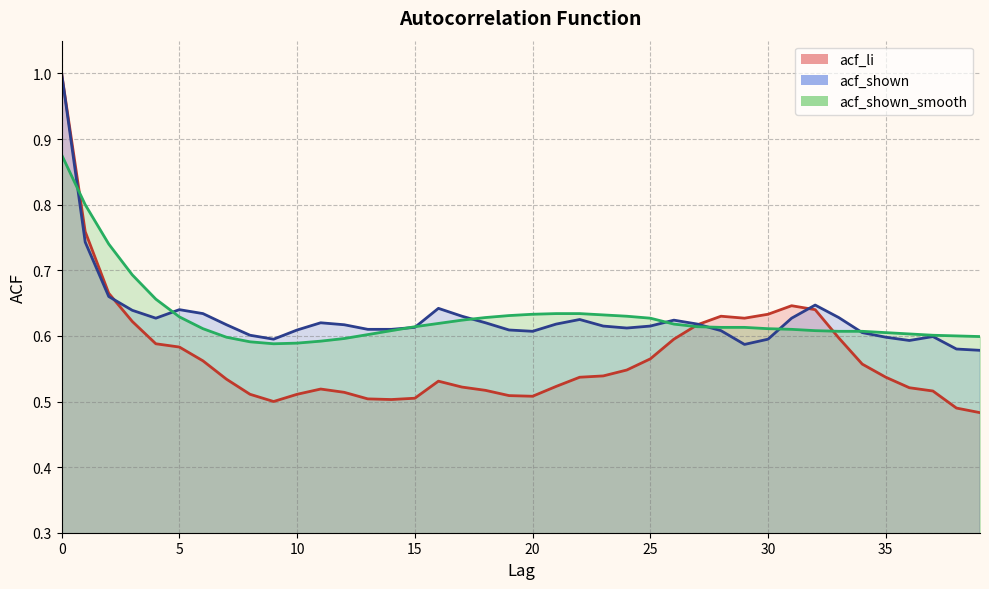

What are all the series names shown in the legend?

acf_li, acf_shown, acf_shown_smooth